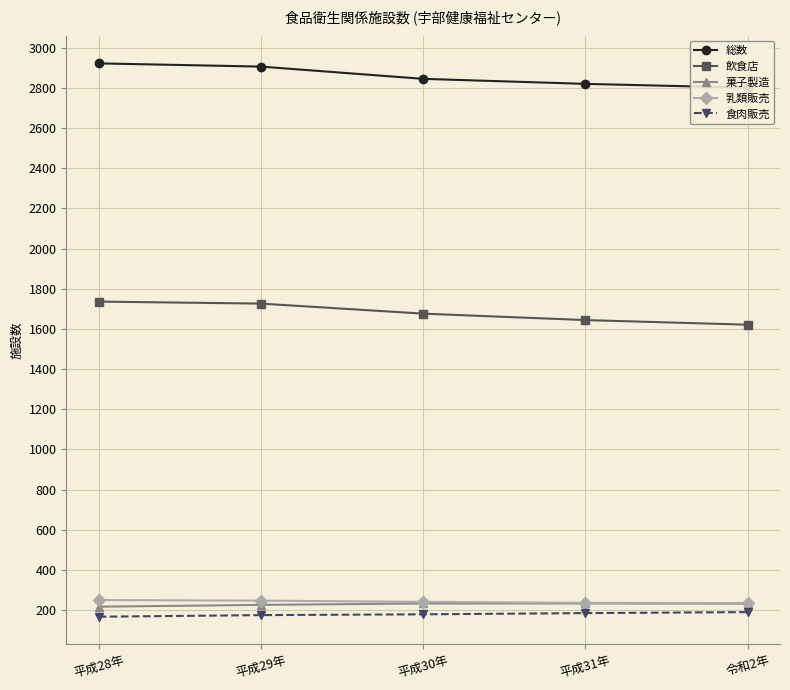

True or false: 食肉販売 and 菓子製造 intersect in this chart.

False